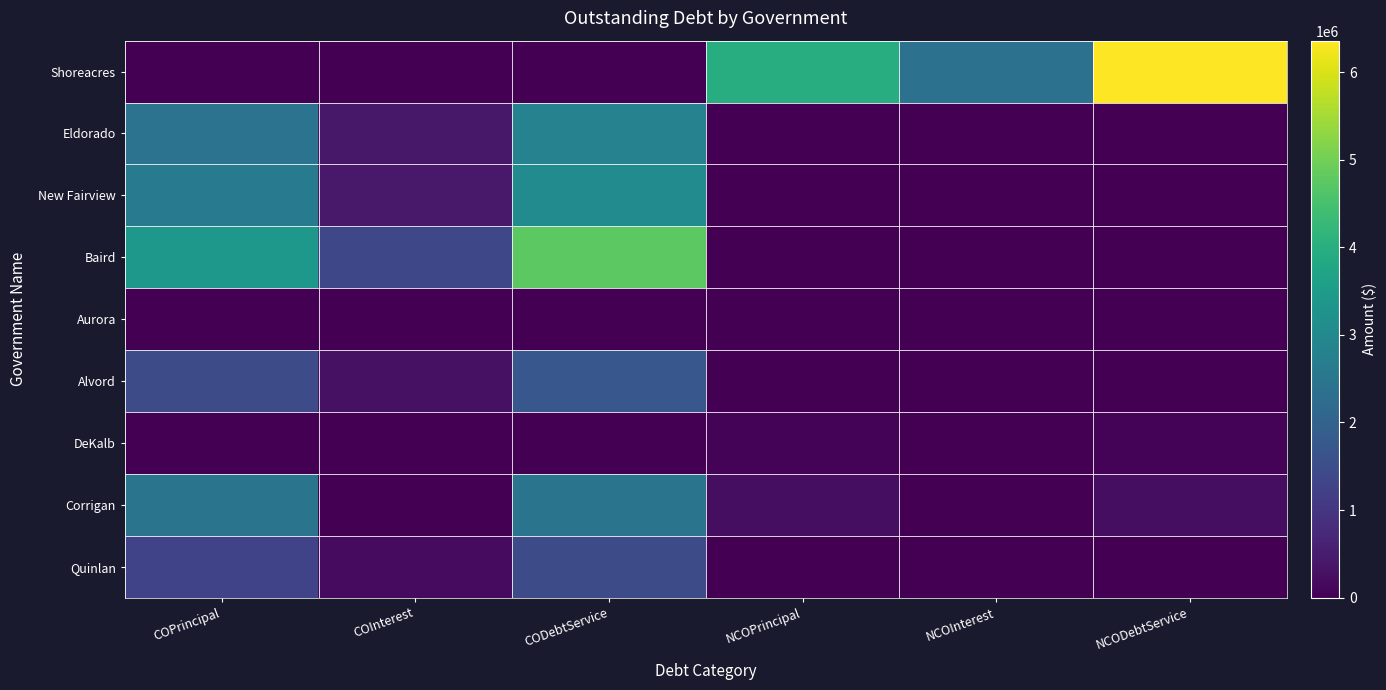

What is the maximum value shown in the chart?

6358795.0